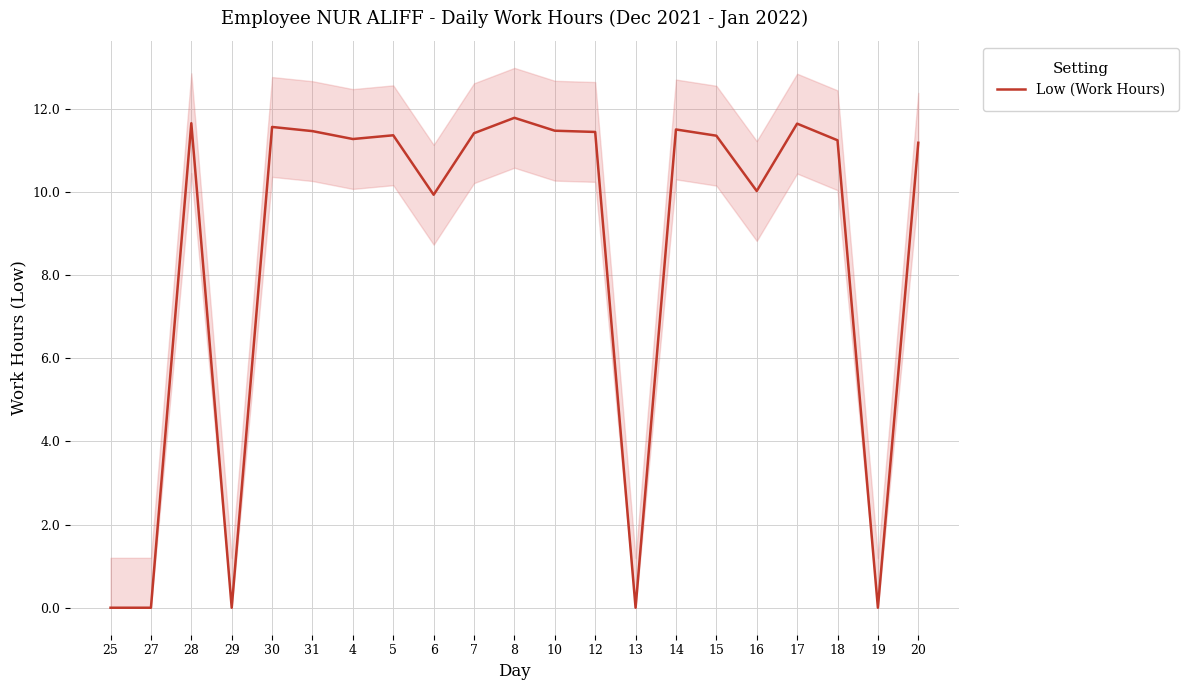

List the labels in order of value, smallest first.

25, 27, 29, 13, 19, 6, 16, 20, 18, 4, 15, 5, 7, 12, 31, 10, 14, 30, 17, 28, 8